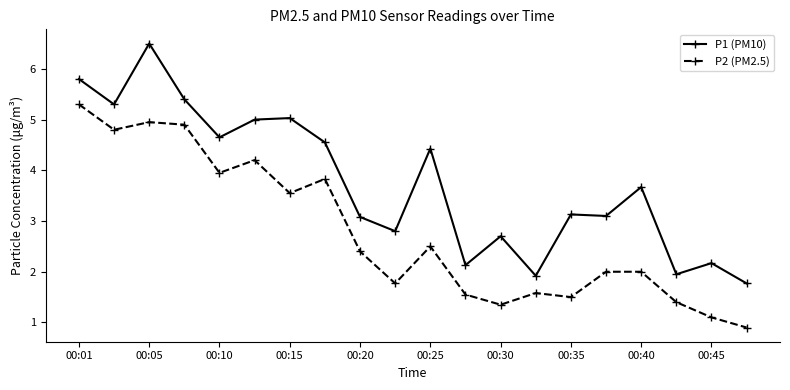

True or false: P2 (PM2.5) and P1 (PM10) cross at least once.

False